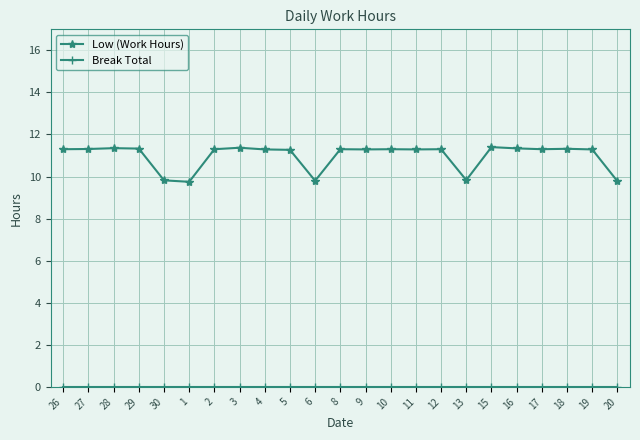

Is it true that Low (Work Hours) equals 11.4 at 3?

True